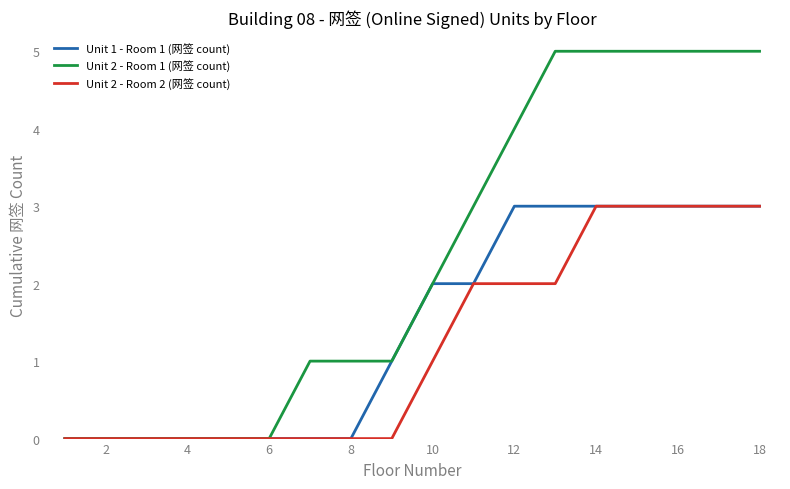

How many series are shown in this chart?

3